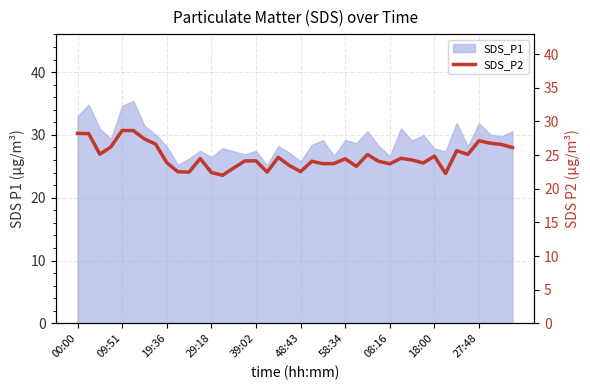

How many lines are shown in the chart?

1